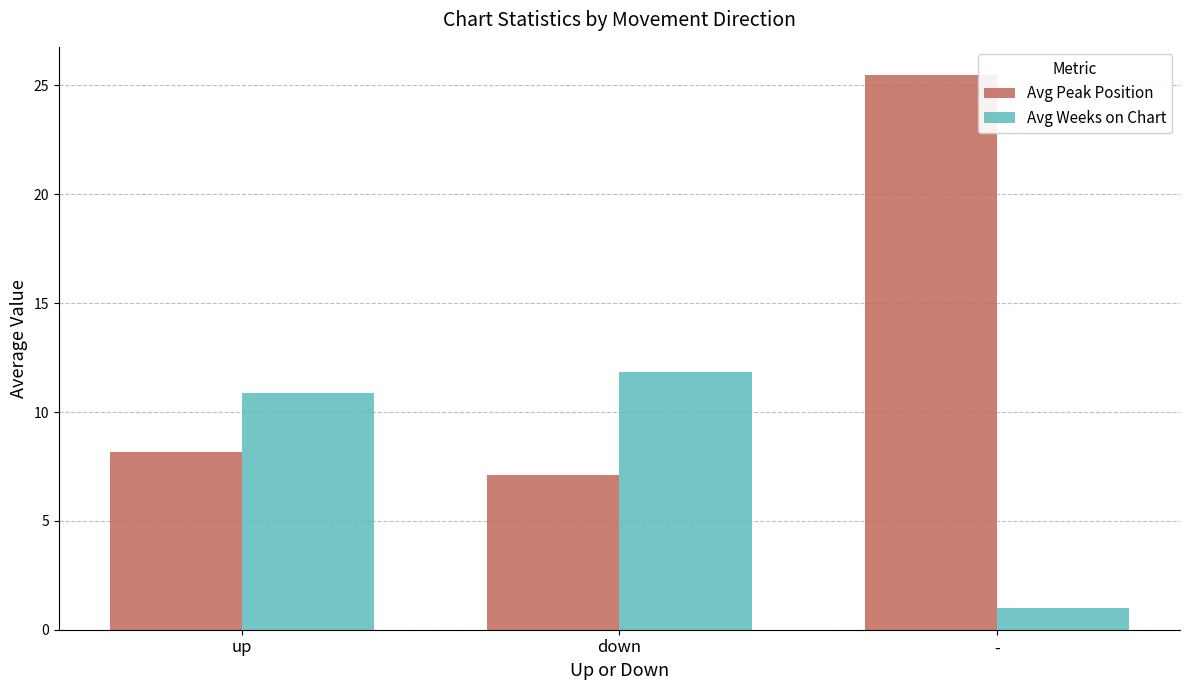

What position from the right is up?

3